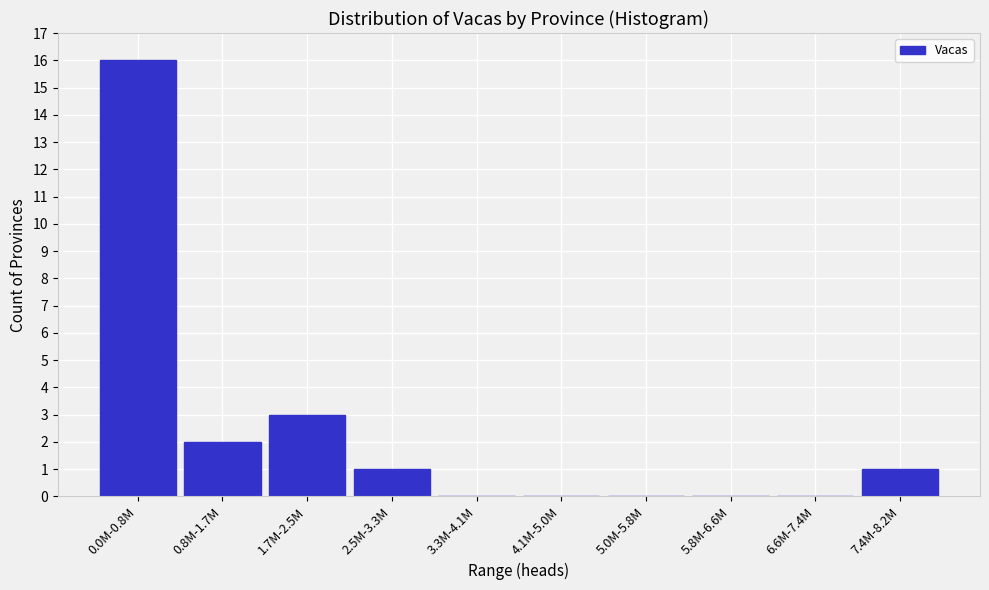

Reading left to right, transcribe all the data shown in this chart.

0.0M-0.8M=16	0.8M-1.7M=2	1.7M-2.5M=3	2.5M-3.3M=1	3.3M-4.1M=0	4.1M-5.0M=0	5.0M-5.8M=0	5.8M-6.6M=0	6.6M-7.4M=0	7.4M-8.2M=1